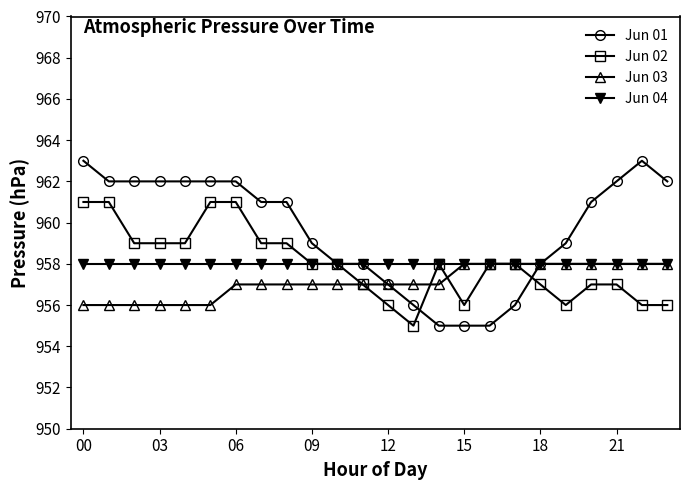

Which series has the largest range (max minus min)?

Jun 01